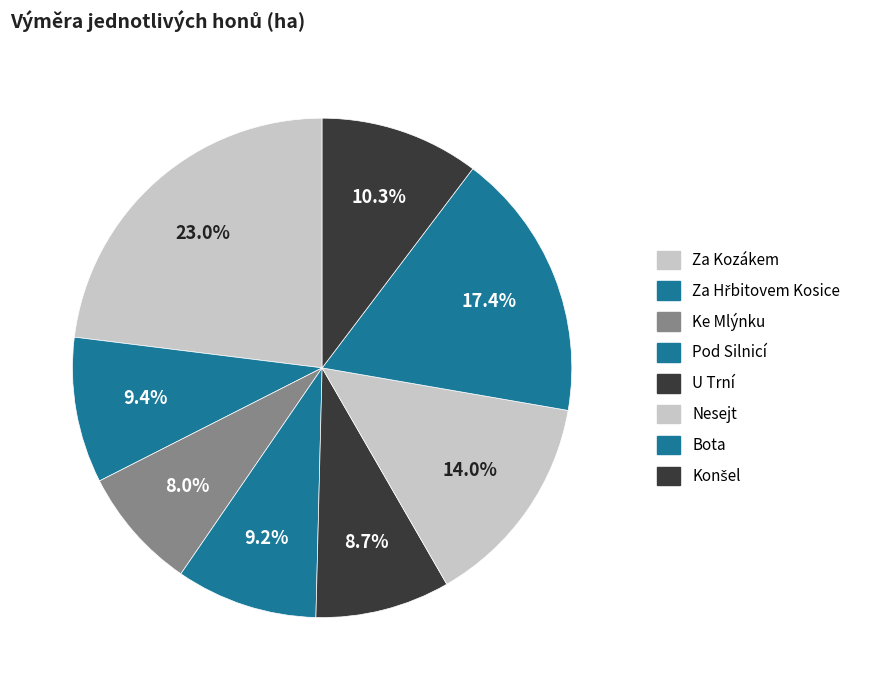

Do Konšel and Bota together represent more than half of the pie?

No